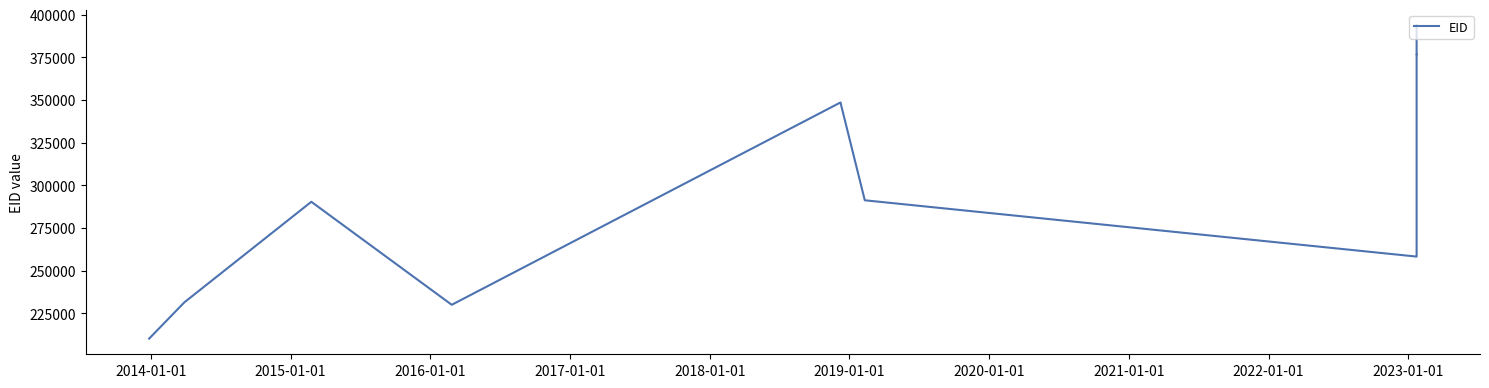

What is the greatest value displayed?

393731